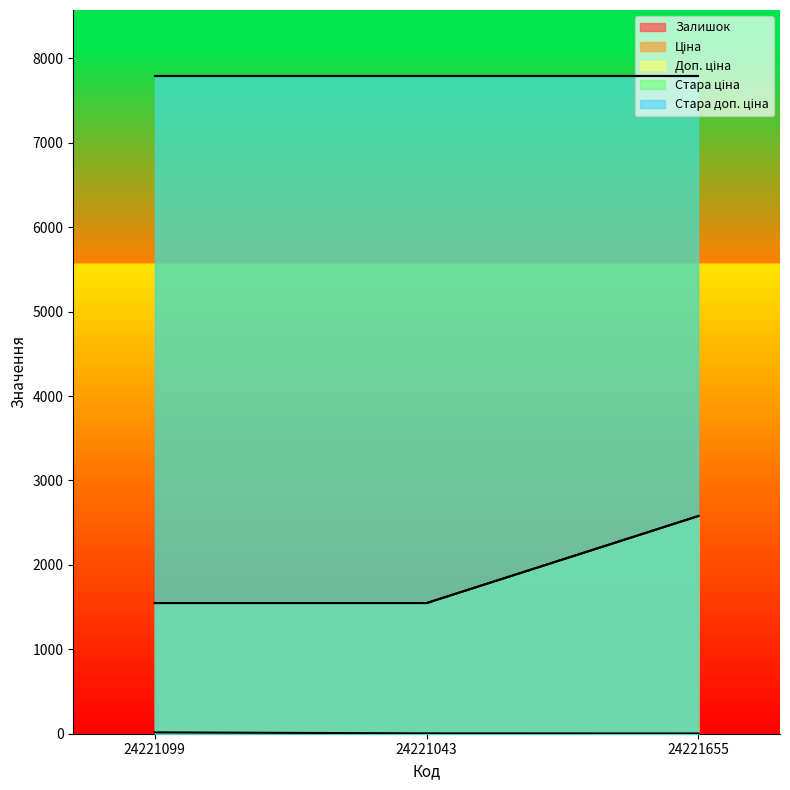

Is the value of Залишок at 24221099 greater than the value of Доп. ціна at 24221043?

No